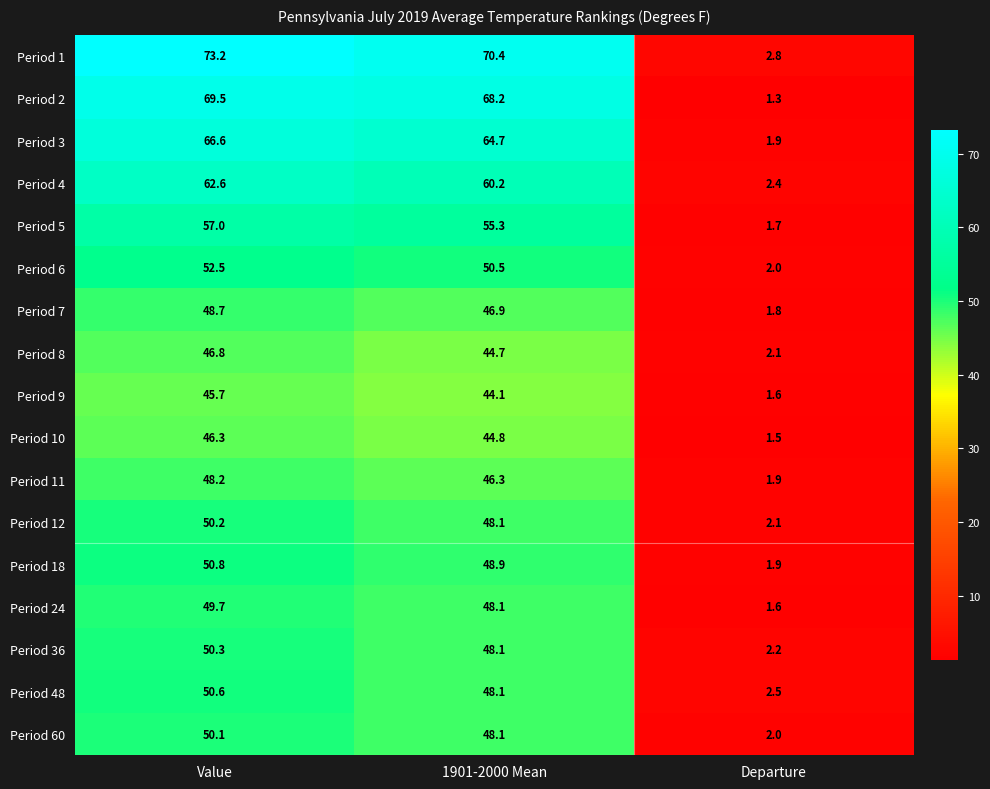

List the labels in order of Period 36 value, smallest first.

Departure, 1901-2000 Mean, Value